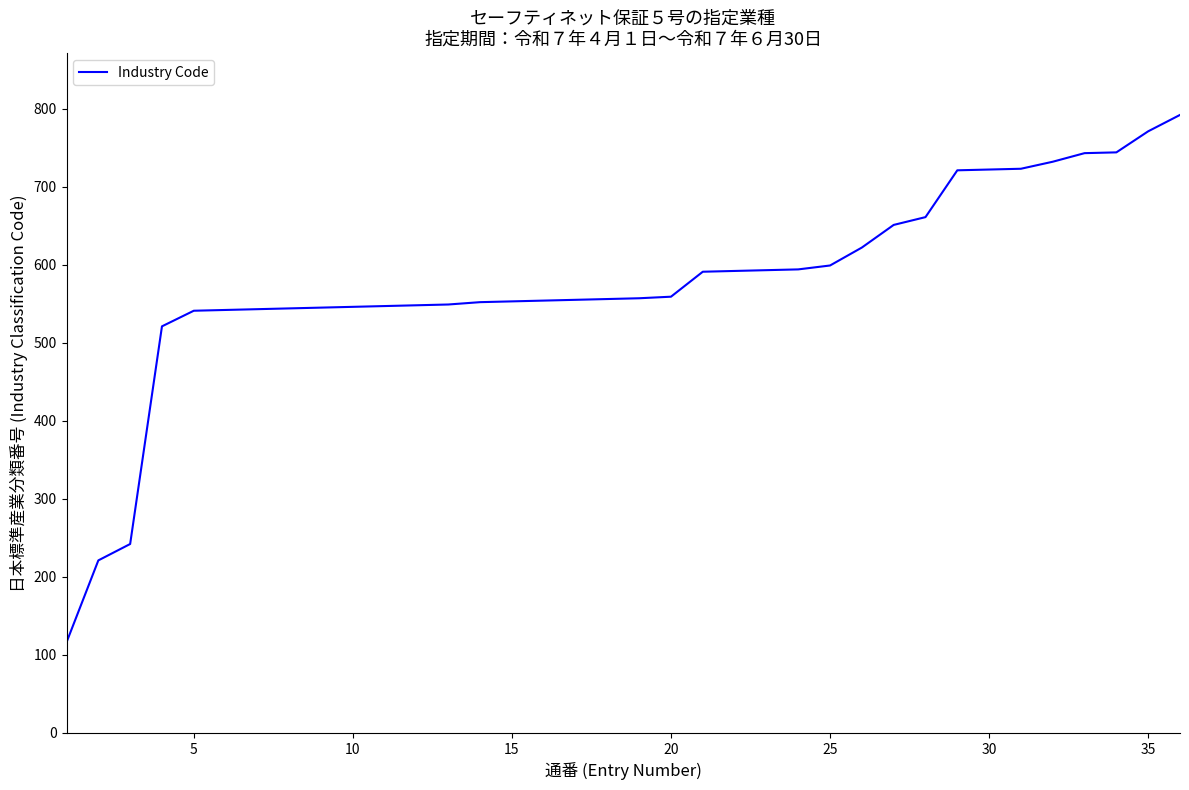

How many values are below 557?

18